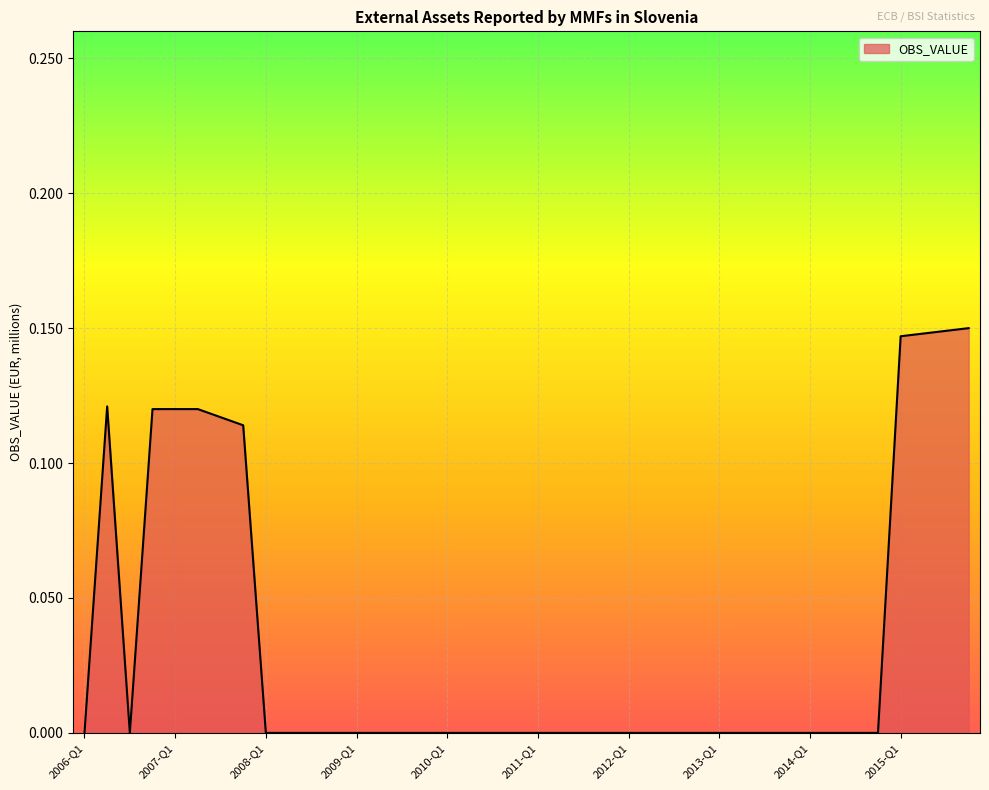

How many points are lower than both their immediate neighbors (excluding endpoints)?

1